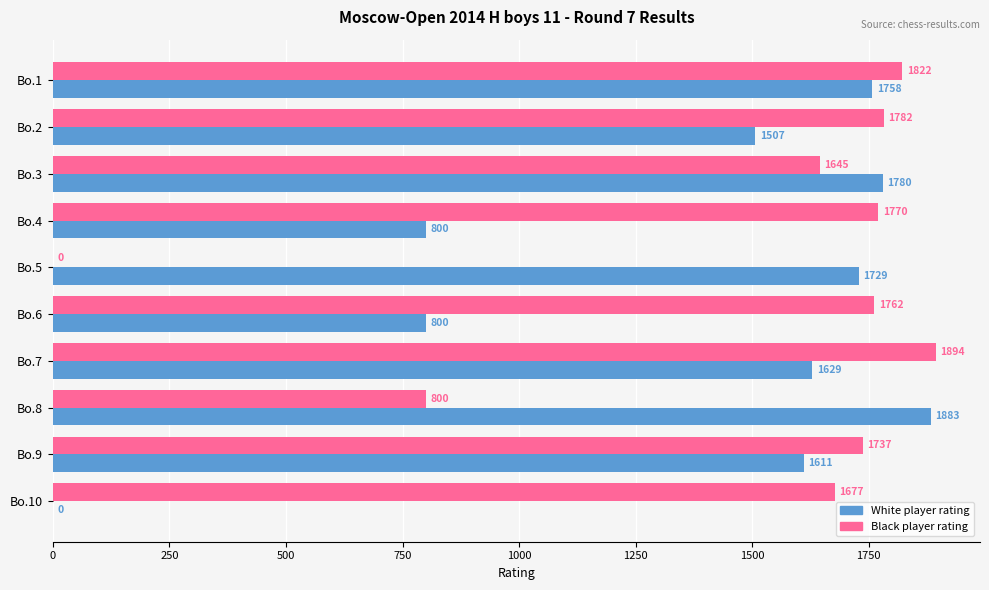

The White player rating series shows 1758 at Bo.1. True or false?

True